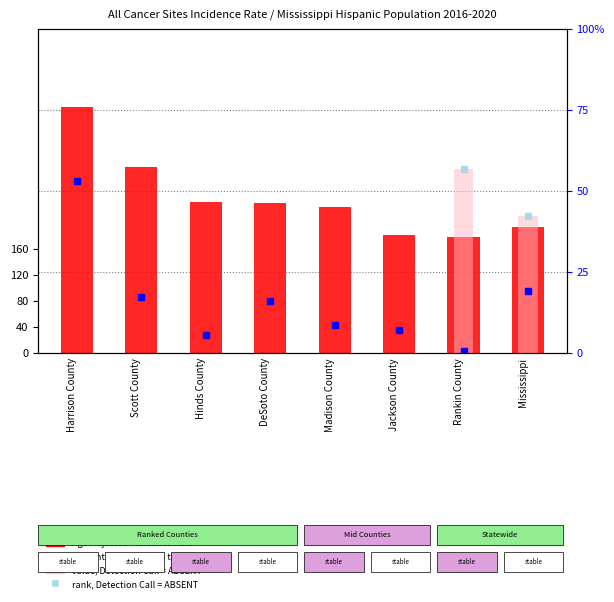

Which category has the highest value across all series?

Harrison County